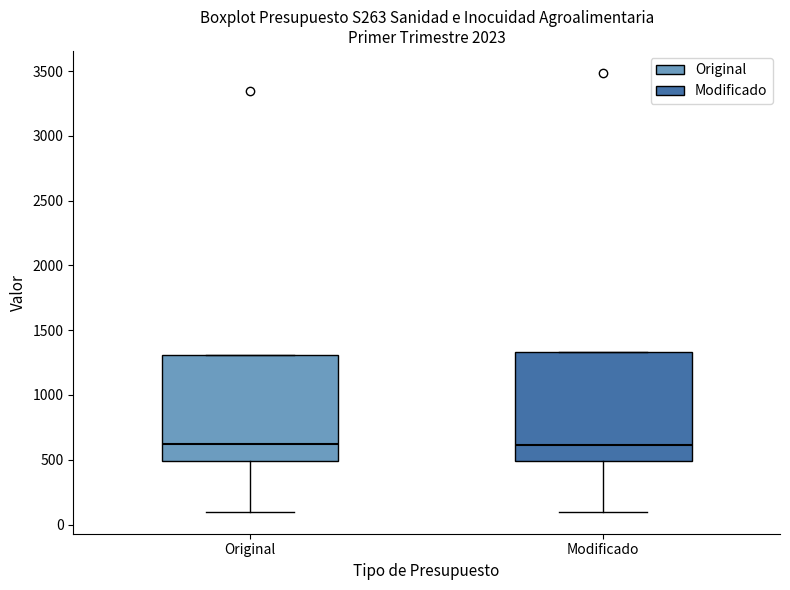

Reading left to right, transcribe this box plot: for each box, give where its median line is, the range the box spans, and where its two whiskers end, as read against the y-axis. The values are not printed on the chart, so give them approximately, as read against the axis.

Original: median 600, box 500 to 1300, whiskers 100 to 1300
Modificado: median 600, box 500 to 1350, whiskers 100 to 1350